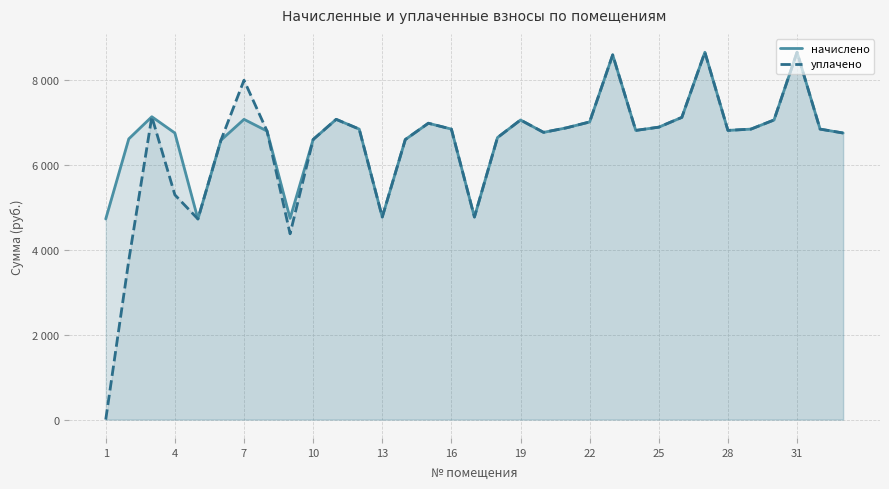

How many data points in уплачено are less than 6850?

16